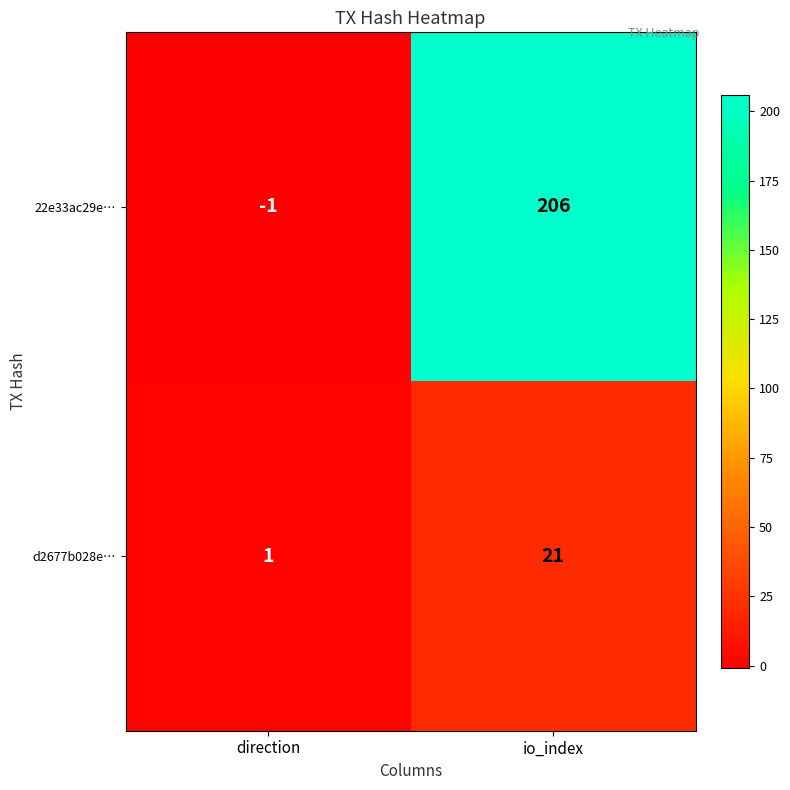

Count the number of categories in the chart.

2